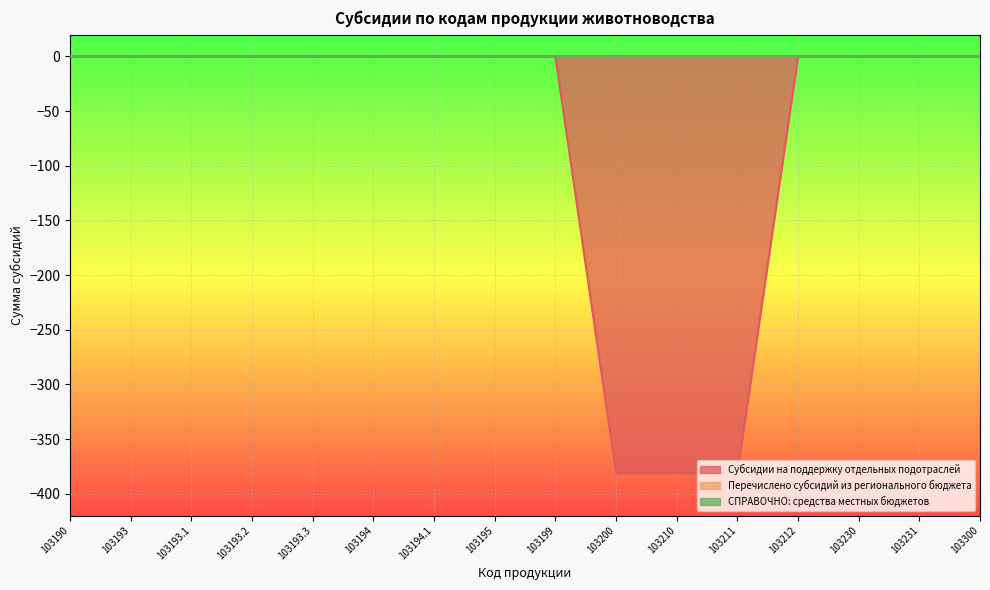

True or false: Субсидии на поддержку отдельных подотраслей and Перечислено субсидий из регионального бюджета intersect in this chart.

False